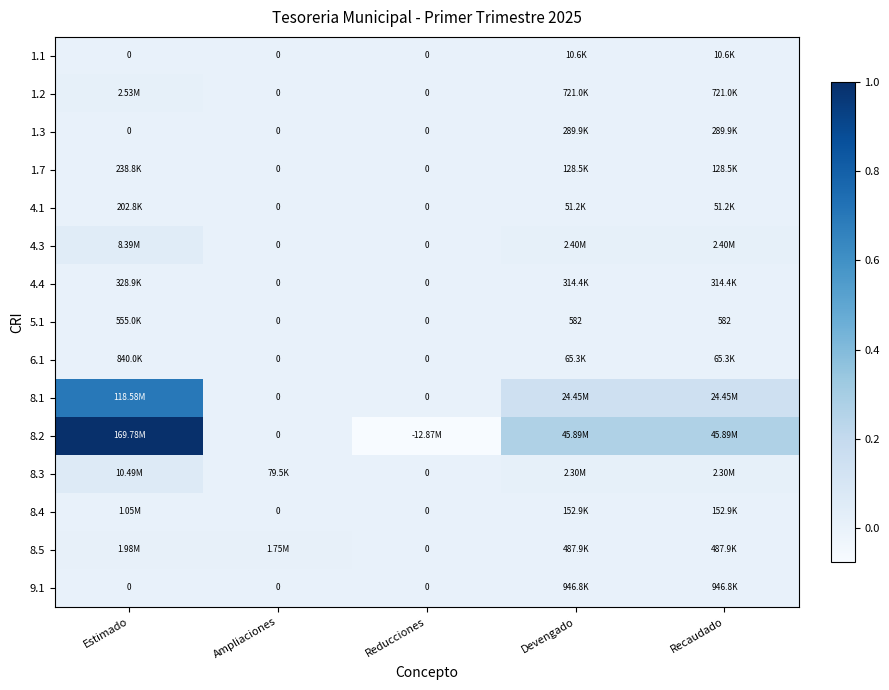

Which category has the highest value in the 9.1 series?

Devengado